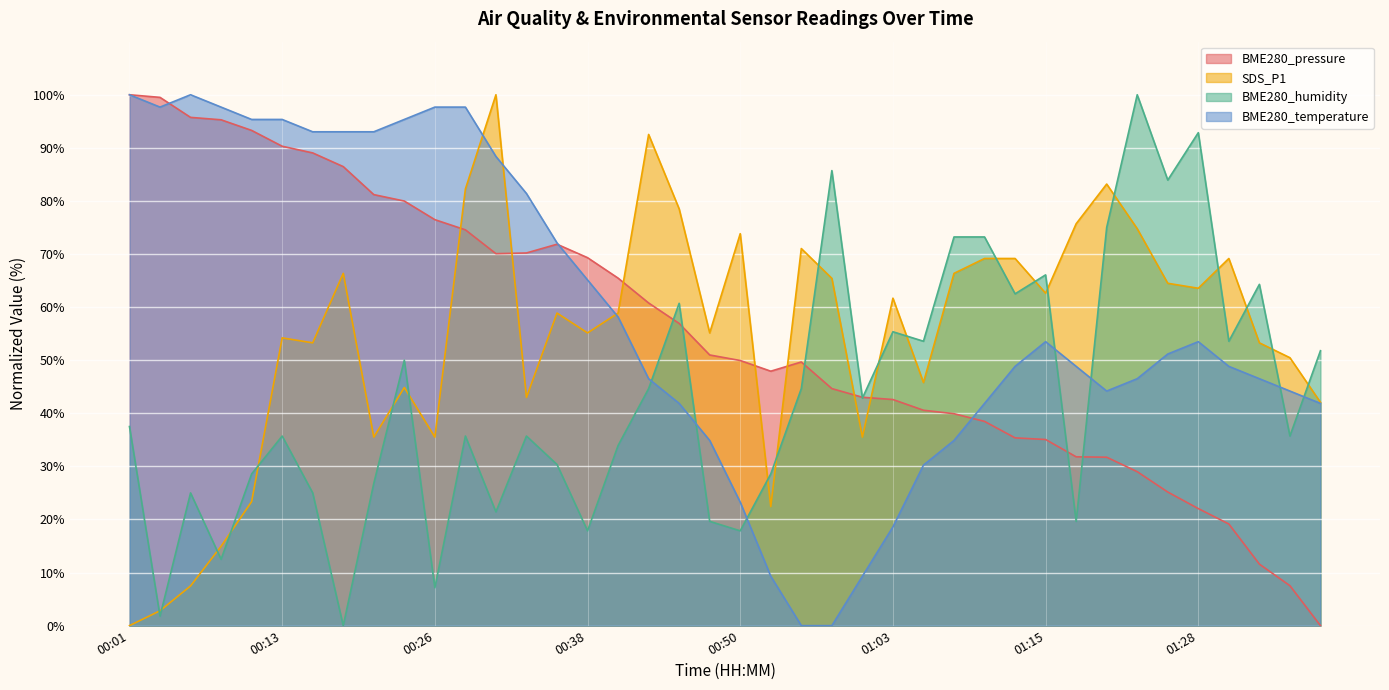

At which label is BME280_temperature closest to 50?

01:13